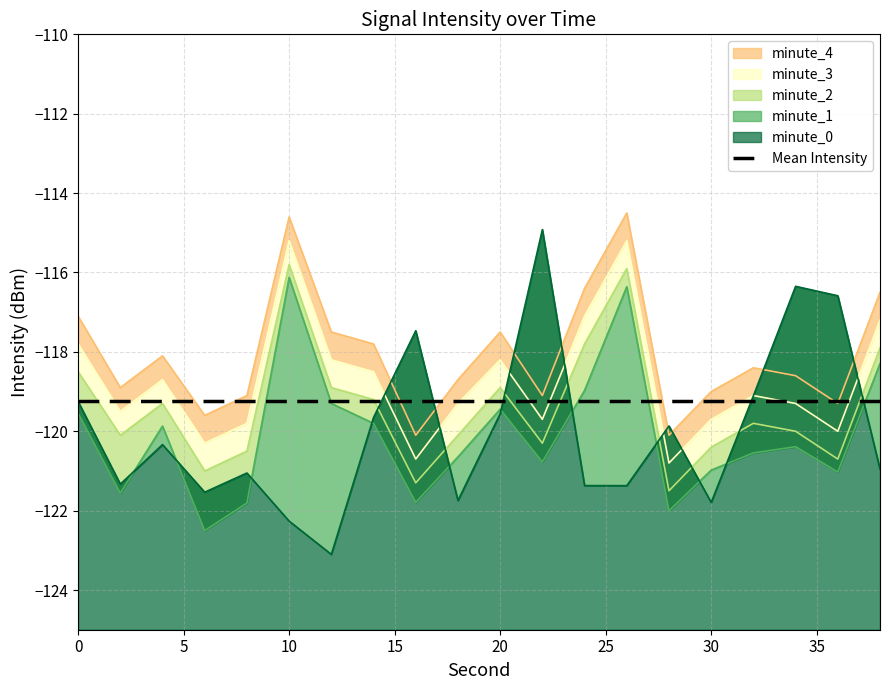

Where is the first local minimum for minute_0?

2